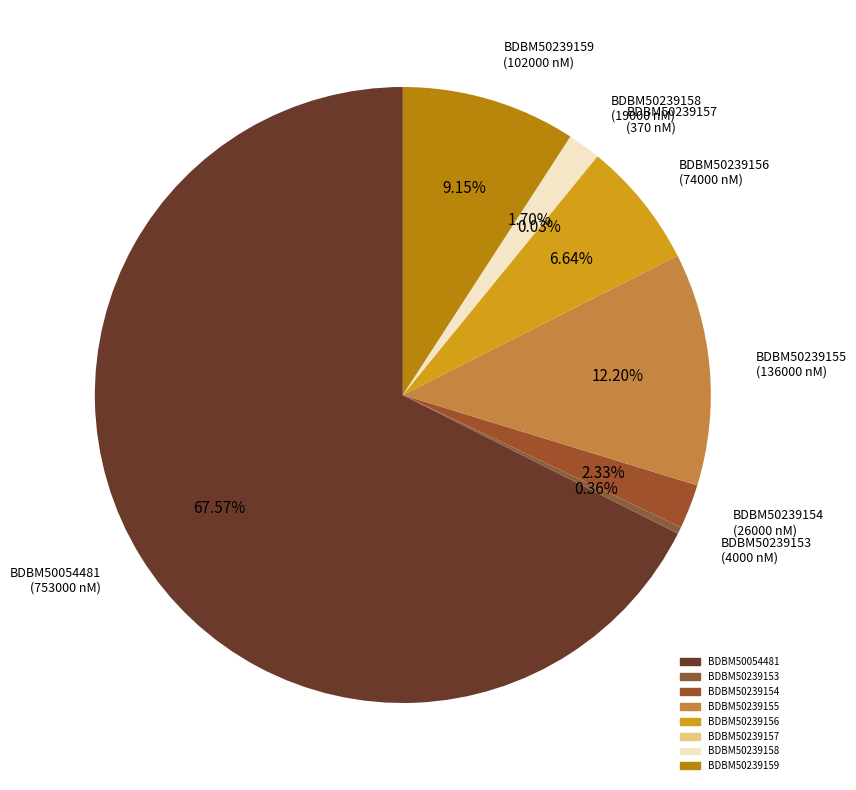

Is it true that BDBM50239159 is 9% of the pie?

True